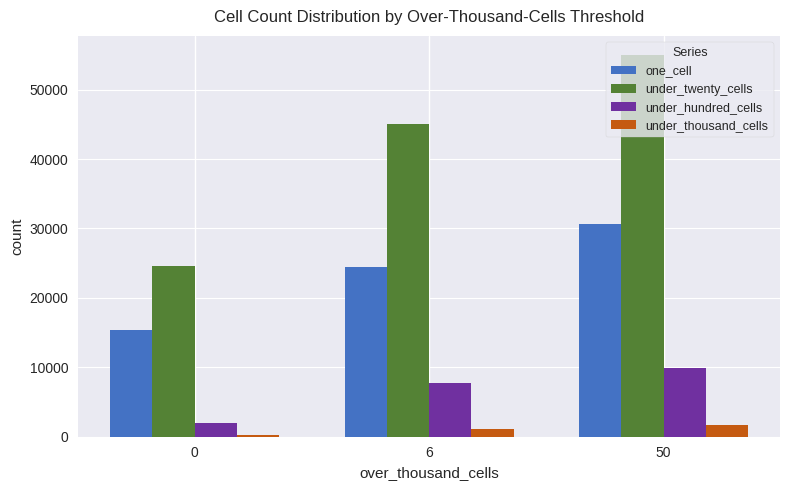

Which category has the highest value across all series?

50